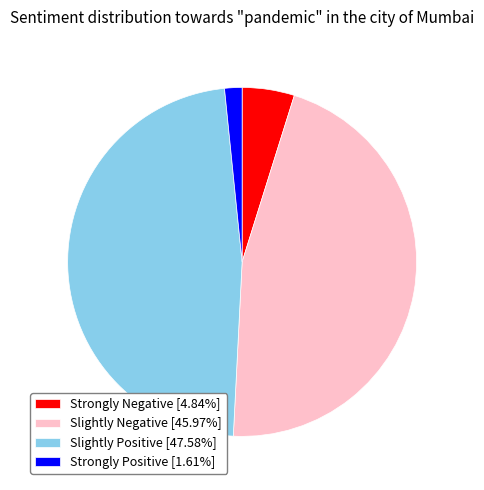

Is there a majority slice in this chart?

No